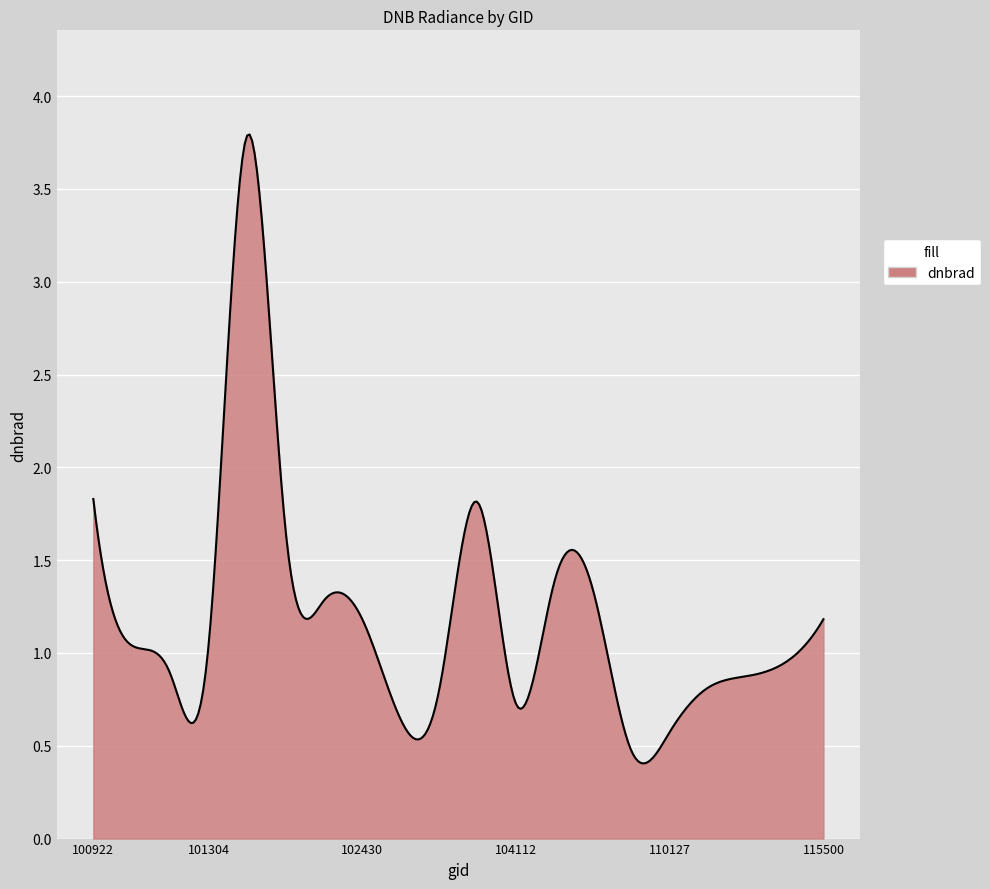

What is the difference between the maximum and minimum values?

3.4